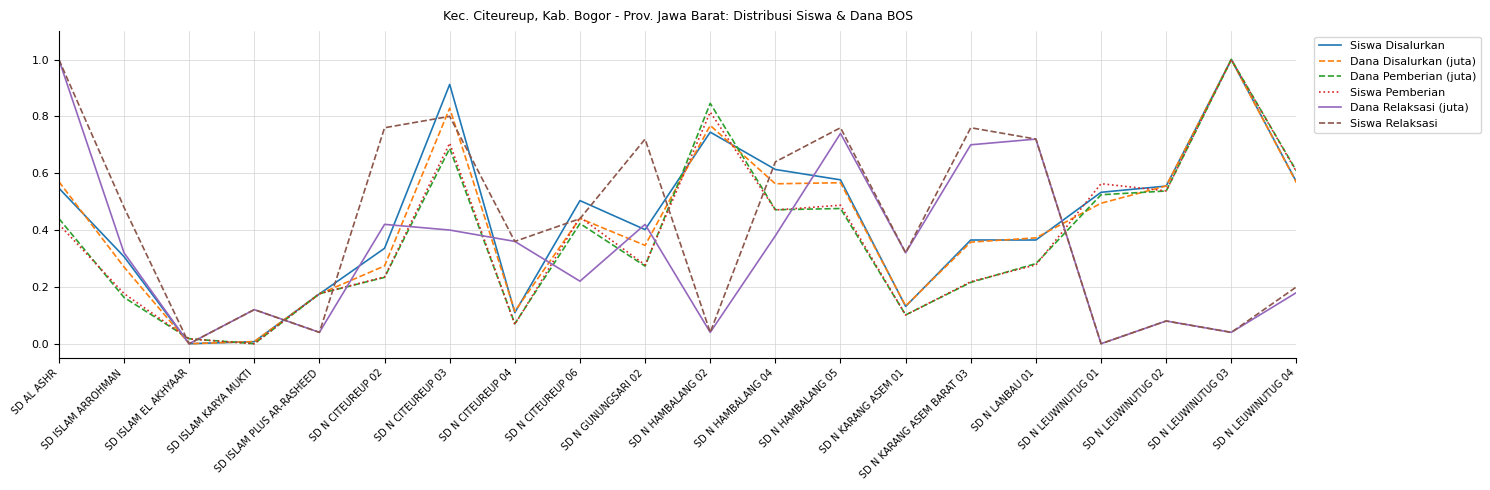

Which series changed the most between SD N CITEUREUP 03 and SD N KARANG ASEM BARAT 03?

Siswa Disalurkan